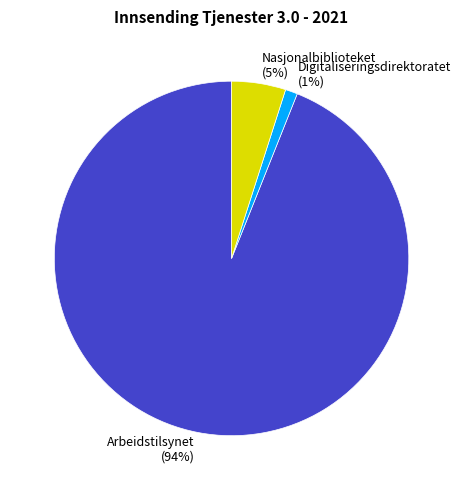

To the nearest percent, what is the difference between the largest and smallest slice percentages?

93%